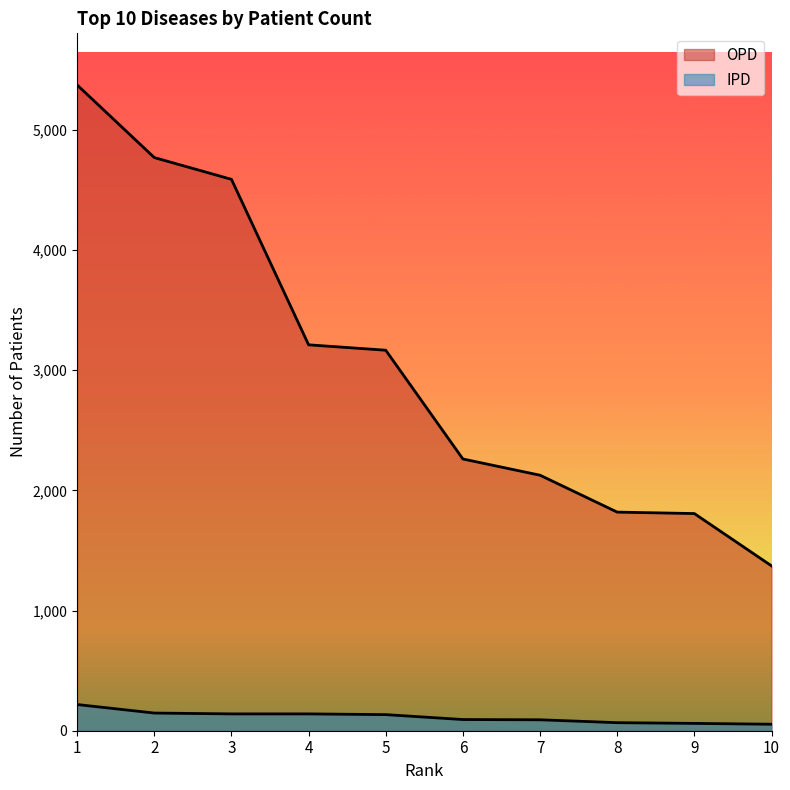

What is the minimum value for IPD?

54